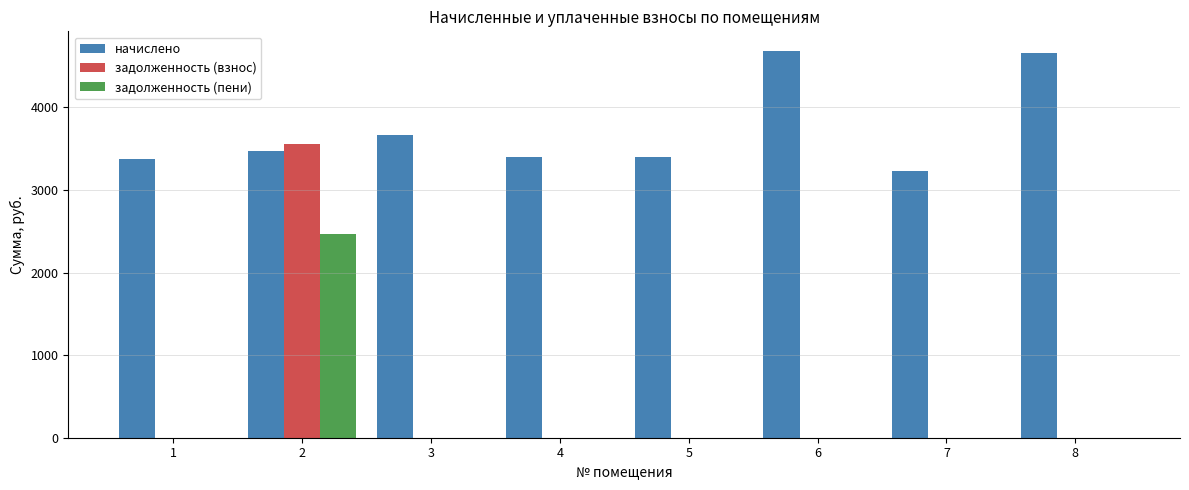

The задолженность (взнос) series shows 0.0 at 3. True or false?

True